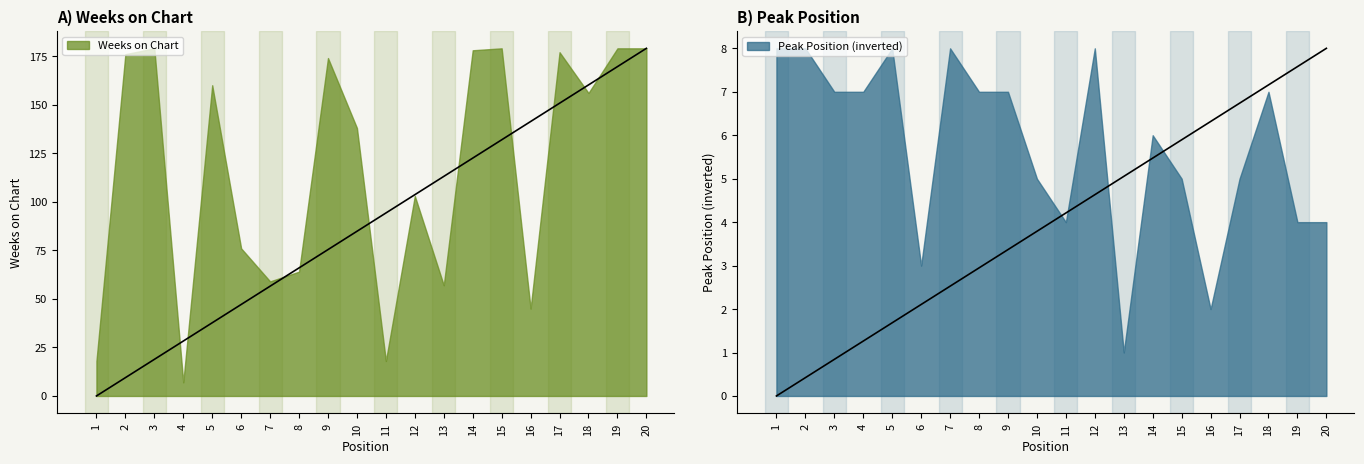

How many series are shown in this chart?

2